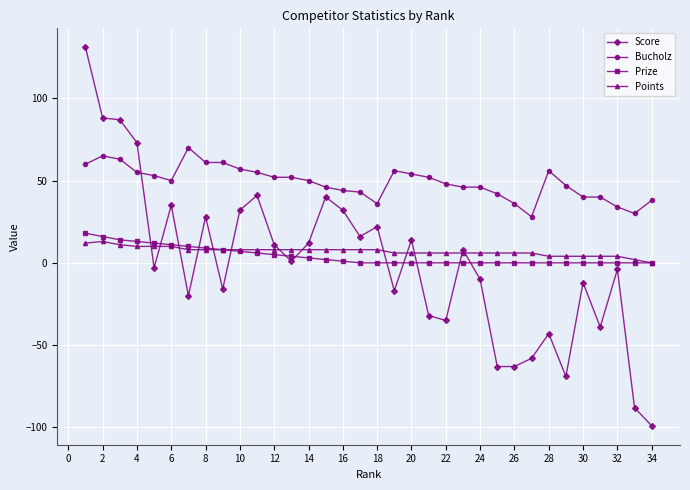

What is the maximum value shown in the chart?

131